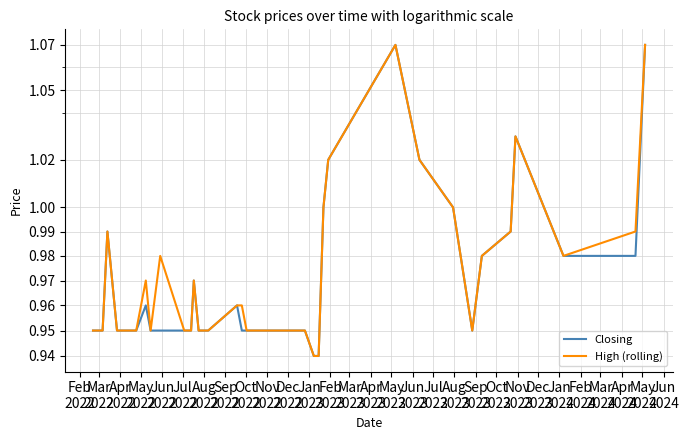

True or false: Closing and High (rolling) cross at least once.

False